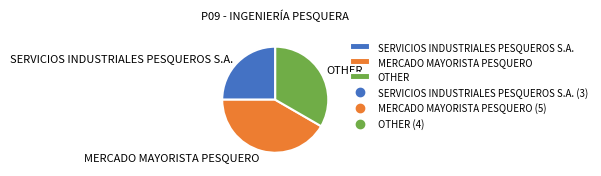

True or false: SERVICIOS INDUSTRIALES PESQUEROS S.A. accounts for 34% of the total.

False